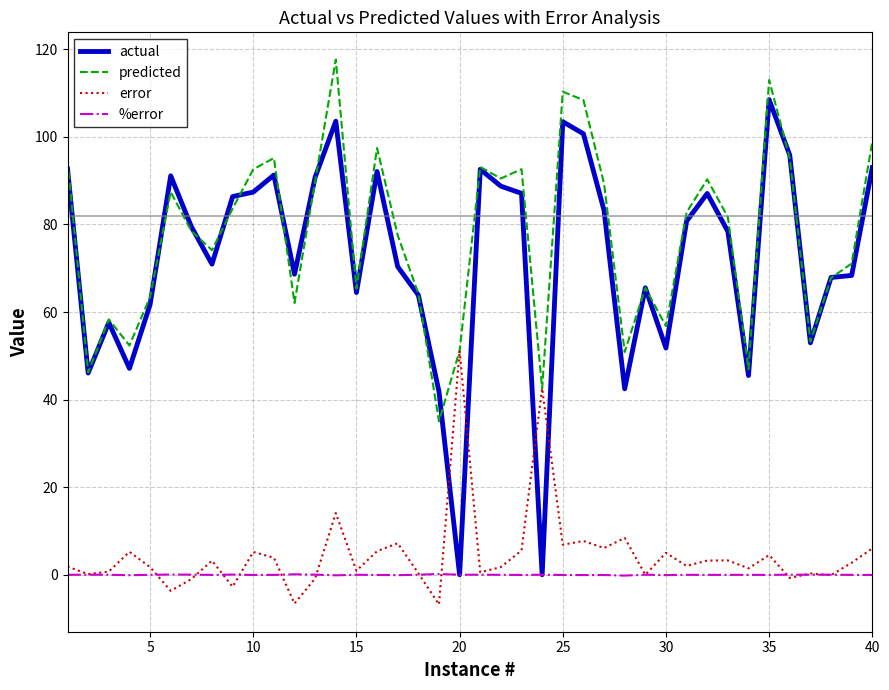

List the series in order of their peak value, lowest first.

%error, error, actual, predicted